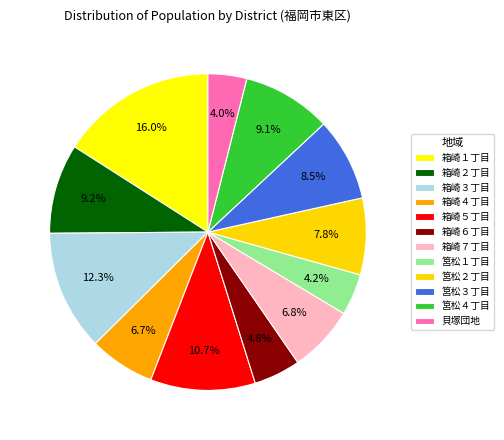

Combined, what portion of the pie is 箱崎１丁目 and 筥松４丁目?

25.0%